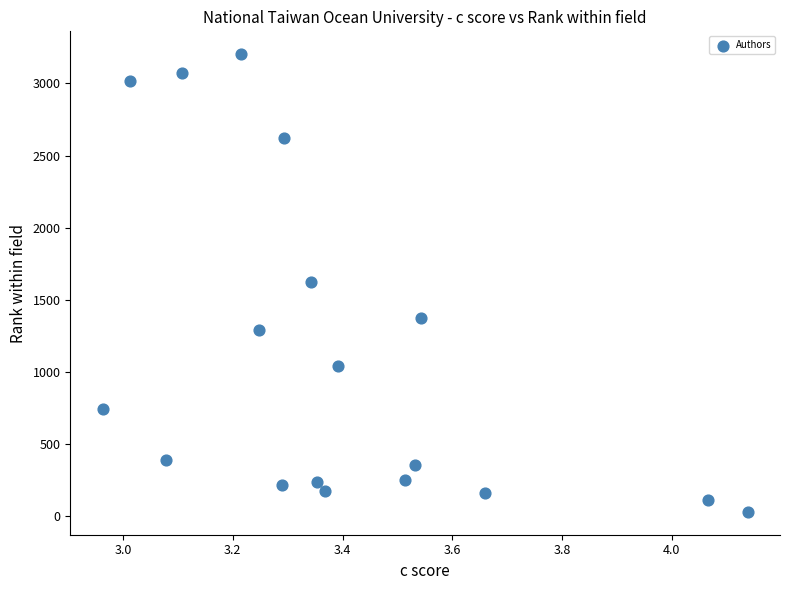

How many data points are displayed?

18